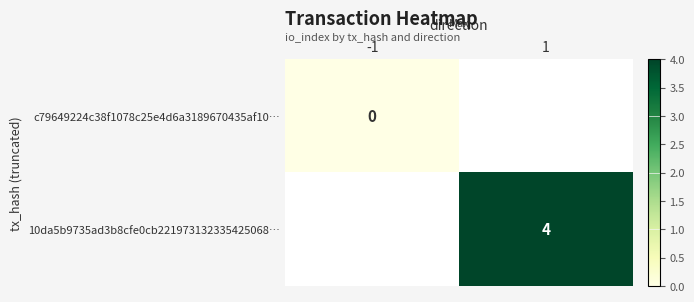

Between 1 and -1, which is larger?

-1